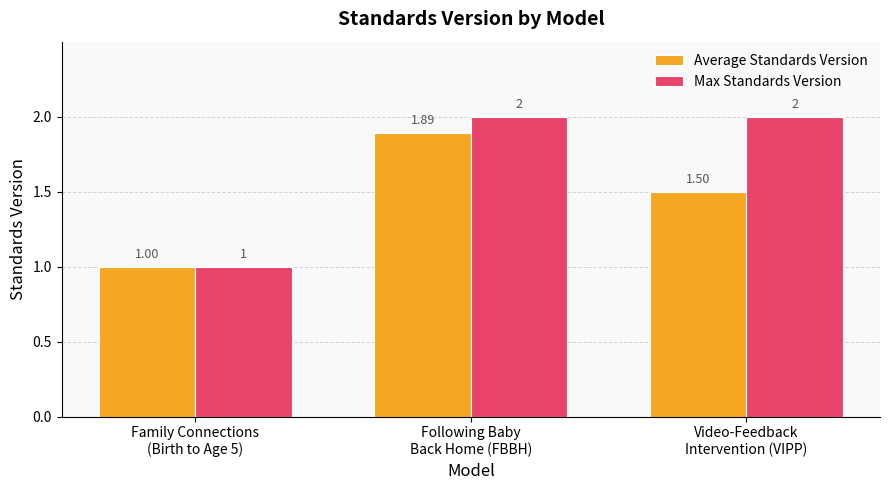

What are all the series names shown in the legend?

Average Standards Version, Max Standards Version